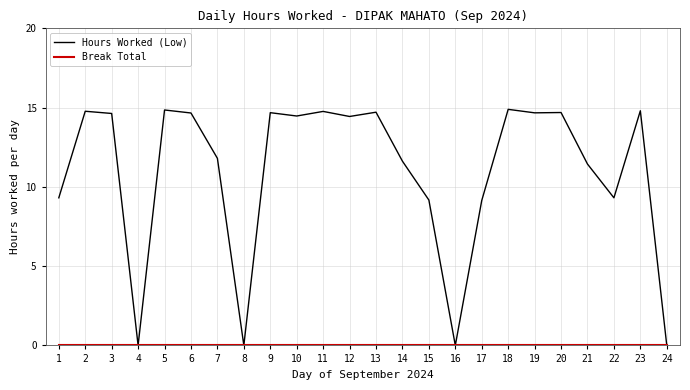

Is it true that Hours Worked (Low) equals -5.7 at 4?

False